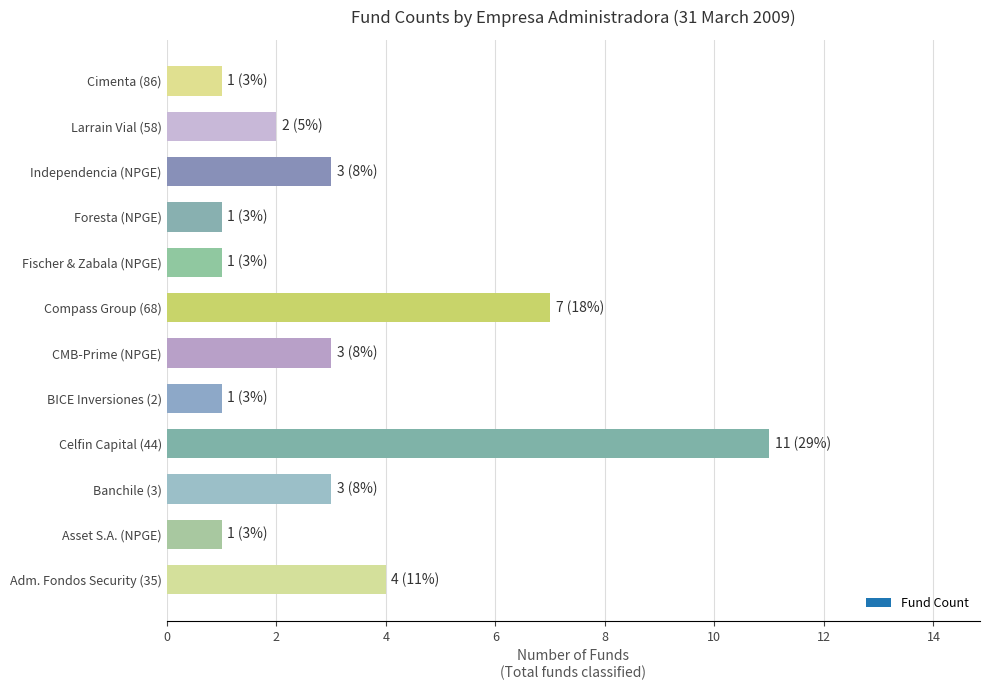

Is it true that the value at Adm. Fondos Security (35) is 2?

False